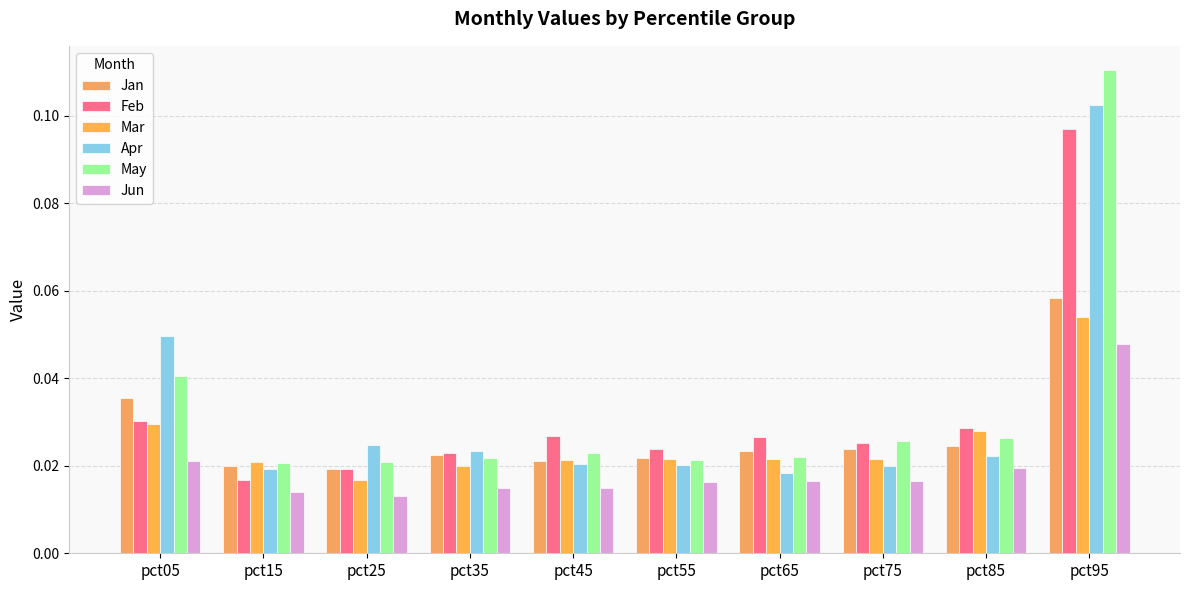

Reading left to right, list all the values displayed in this chart.

Jan: 0.0	0.0	0.0	0.0	0.0	0.0	0.0	0.0	0.0	0.1
Feb: 0.0	0.0	0.0	0.0	0.0	0.0	0.0	0.0	0.0	0.1
Mar: 0.0	0.0	0.0	0.0	0.0	0.0	0.0	0.0	0.0	0.1
Apr: 0.0	0.0	0.0	0.0	0.0	0.0	0.0	0.0	0.0	0.1
May: 0.0	0.0	0.0	0.0	0.0	0.0	0.0	0.0	0.0	0.1
Jun: 0.0	0.0	0.0	0.0	0.0	0.0	0.0	0.0	0.0	0.0